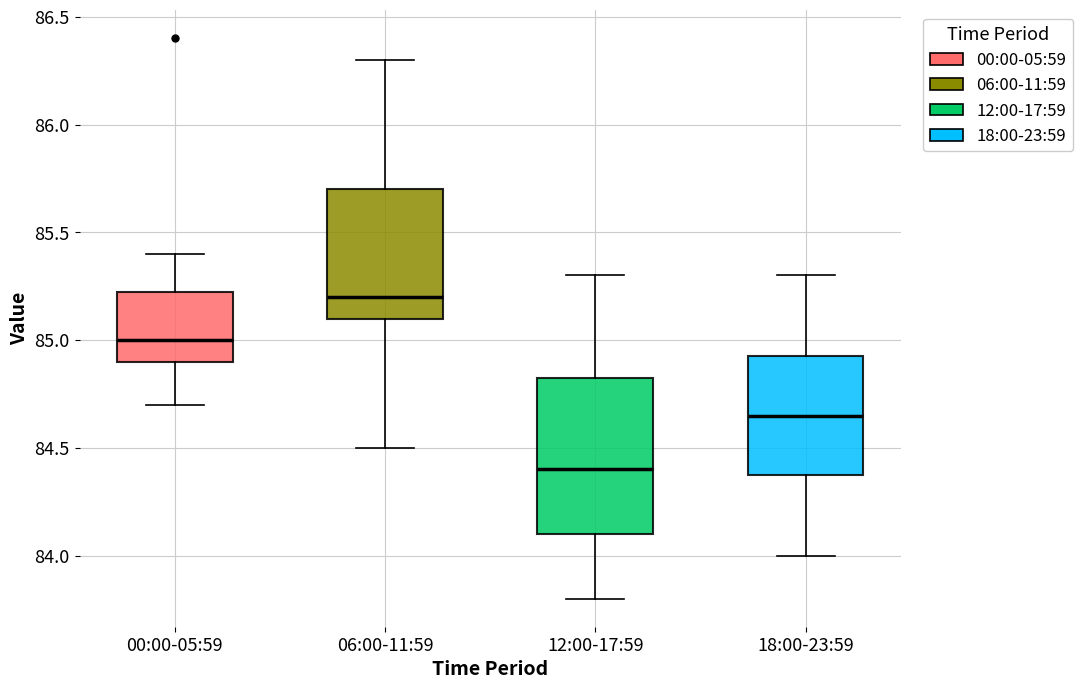

Reading left to right, transcribe this box plot: for each box, give where its median line is, the range the box spans, and where its two whiskers end, as read against the y-axis. The values are not printed on the chart, so give them approximately, as read against the axis.

00:00-05:59: median 85.00, box 84.90 to 85.25, whiskers 84.70 to 85.40
06:00-11:59: median 85.20, box 85.10 to 85.70, whiskers 84.50 to 86.30
12:00-17:59: median 84.40, box 84.10 to 84.85, whiskers 83.80 to 85.30
18:00-23:59: median 84.65, box 84.40 to 84.95, whiskers 84.00 to 85.30